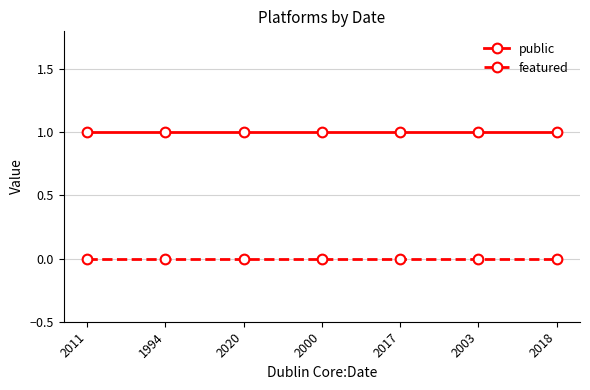

What is the maximum value for public?

1